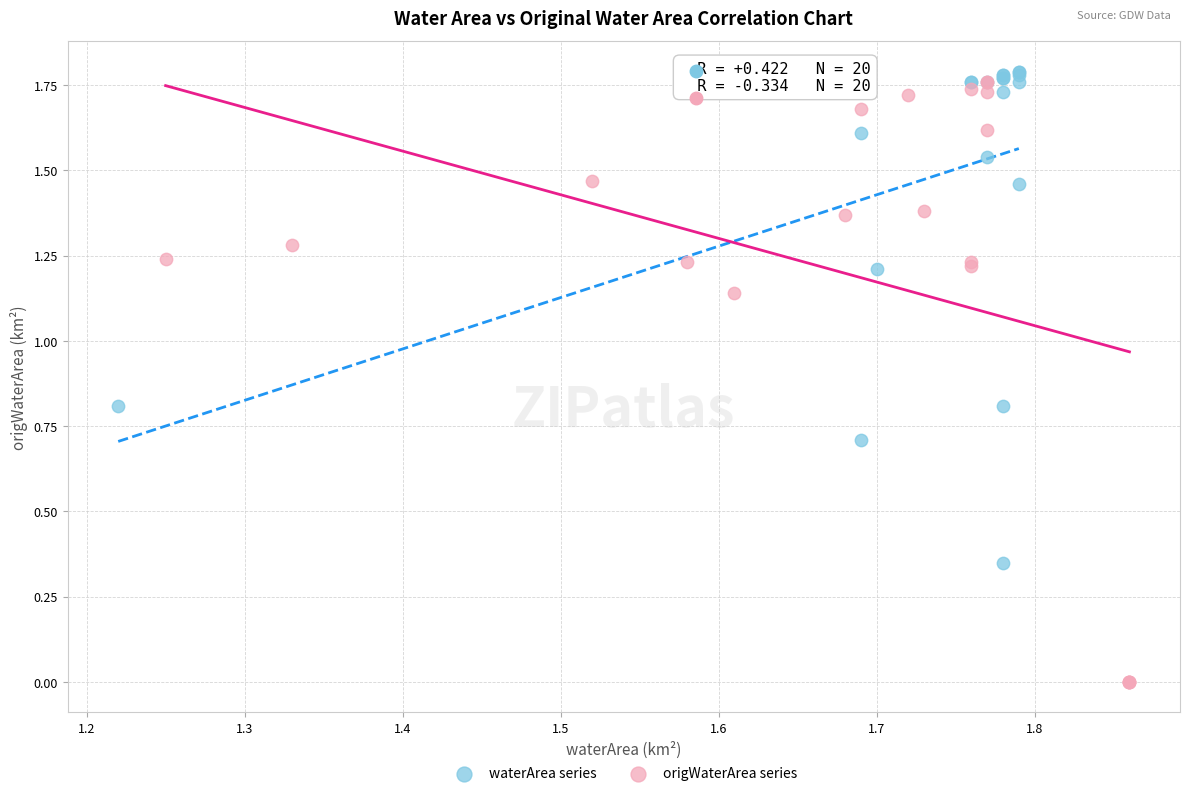

Which series reaches the minimum Y coordinate?

origWaterArea series